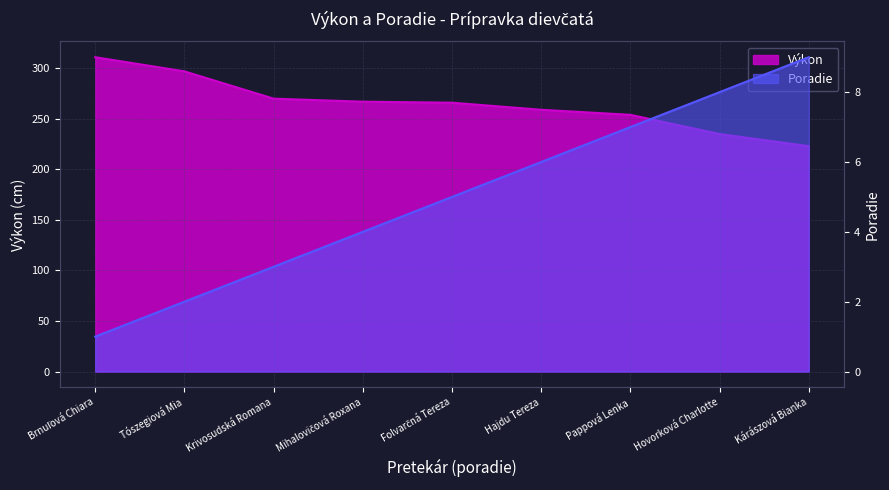

What is the sum of the Poradie values at Brnuľová Chiara and Pappová Lenka?

8